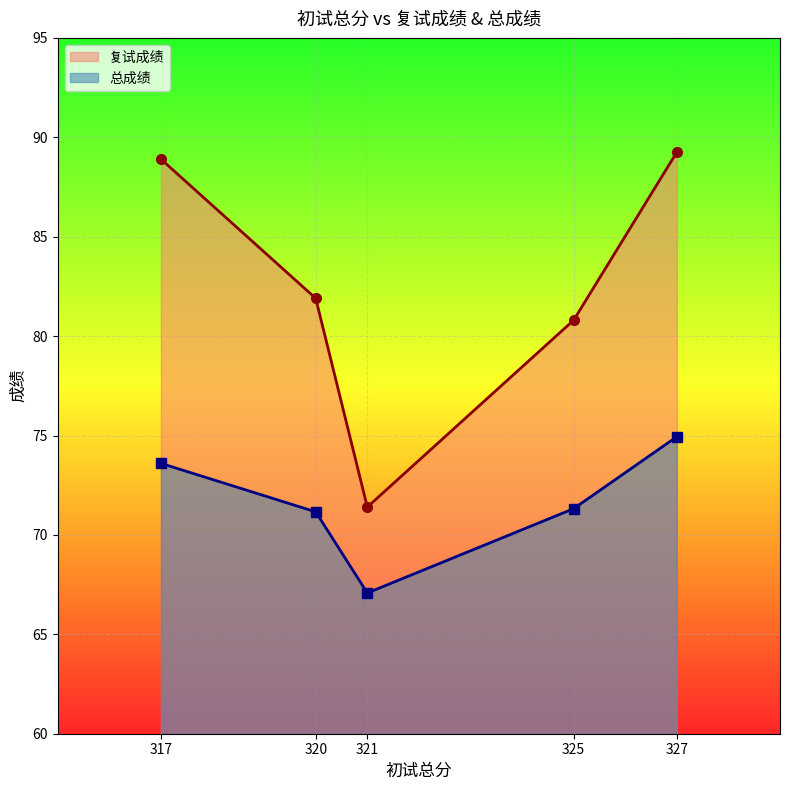

The 复试成绩 series shows 22.2 at 320. True or false?

False